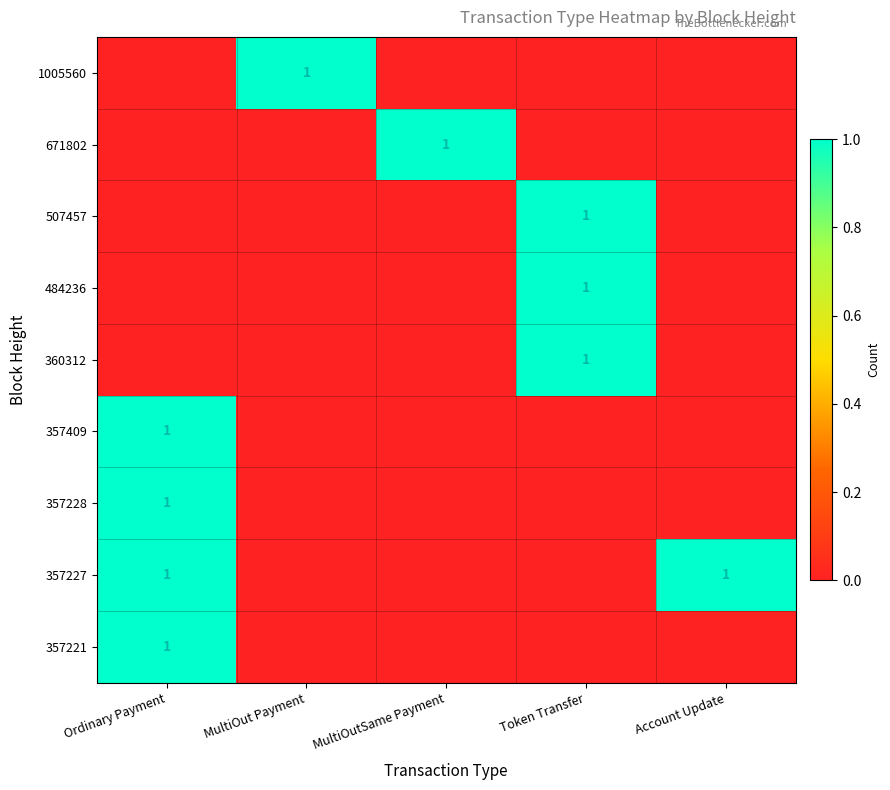

At how many categories does at least one series exceed 0?

5